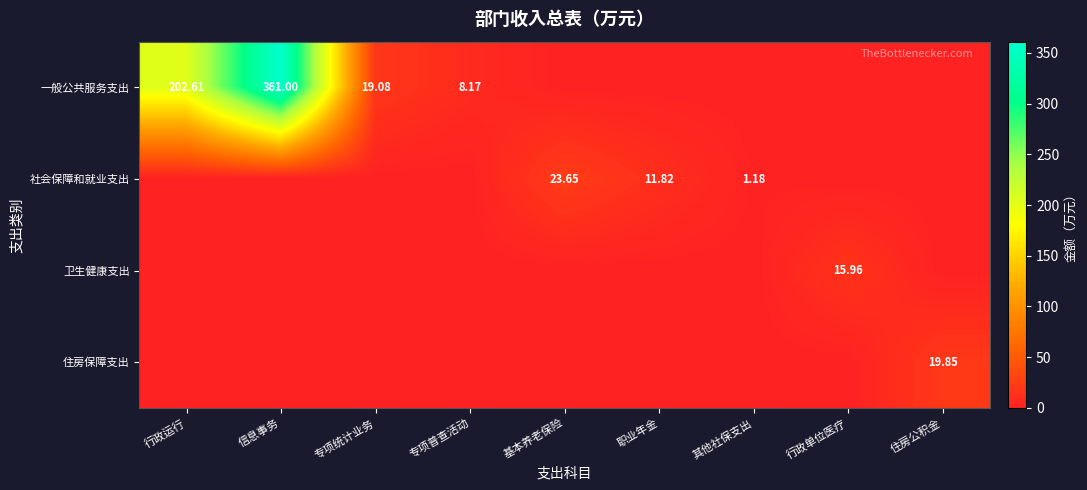

List the series in order of their peak value, highest first.

一般公共服务支出, 社会保障和就业支出, 住房保障支出, 卫生健康支出